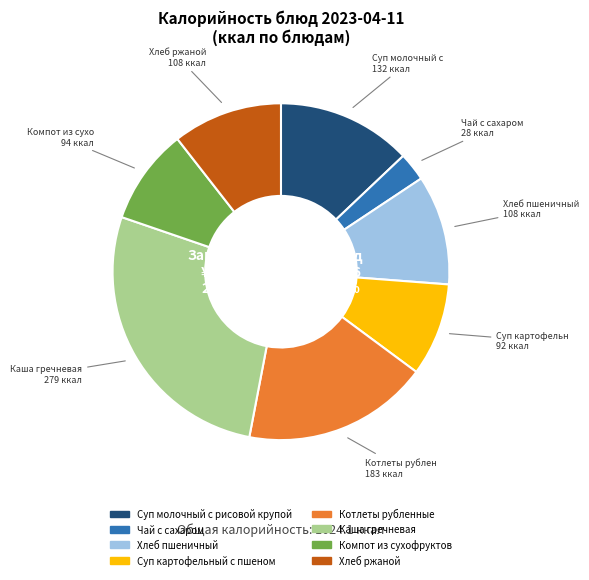

What is the largest slice in the pie chart?

Каша гречневая